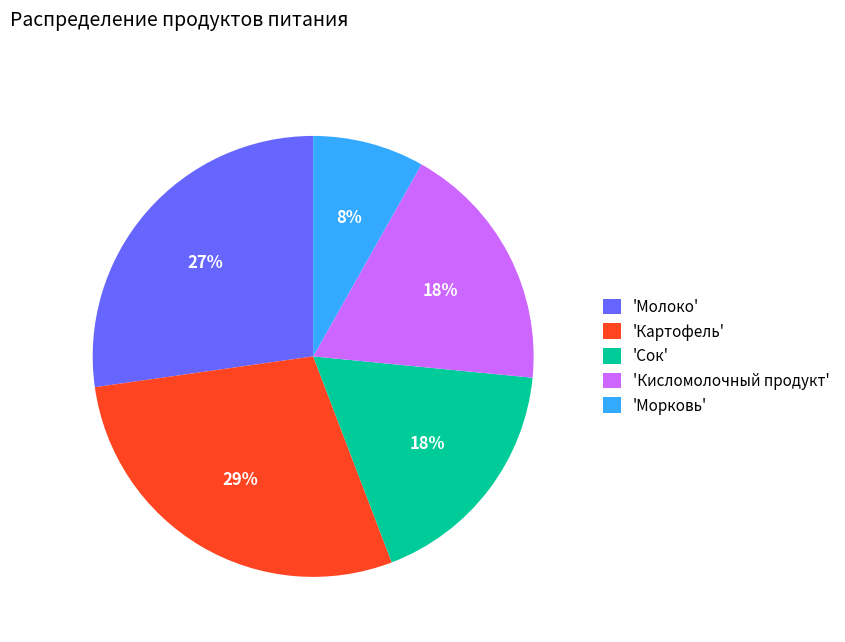

The 'Сок' slice represents 18% of the pie. True or false?

True